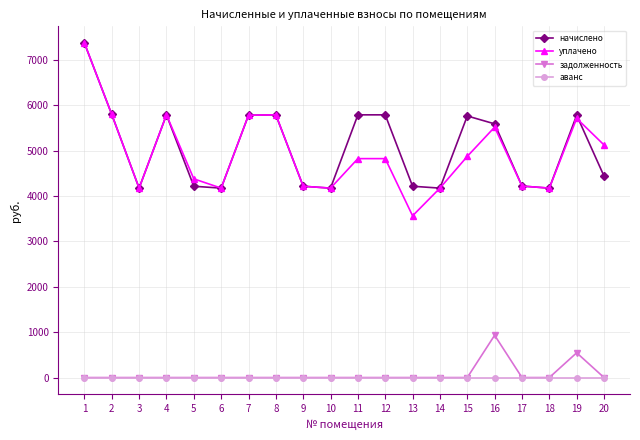

The value of начислено at 9 is 2912.3. True or false?

False